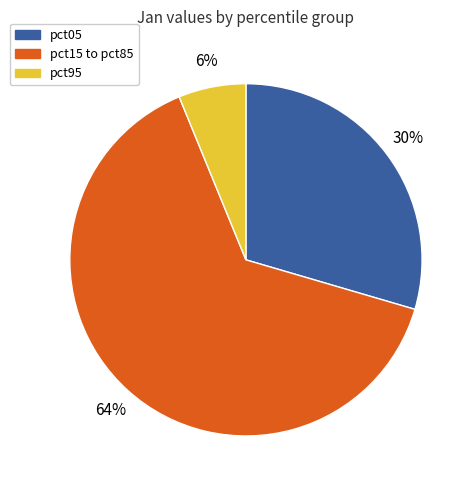

Is there a majority slice in this chart?

Yes